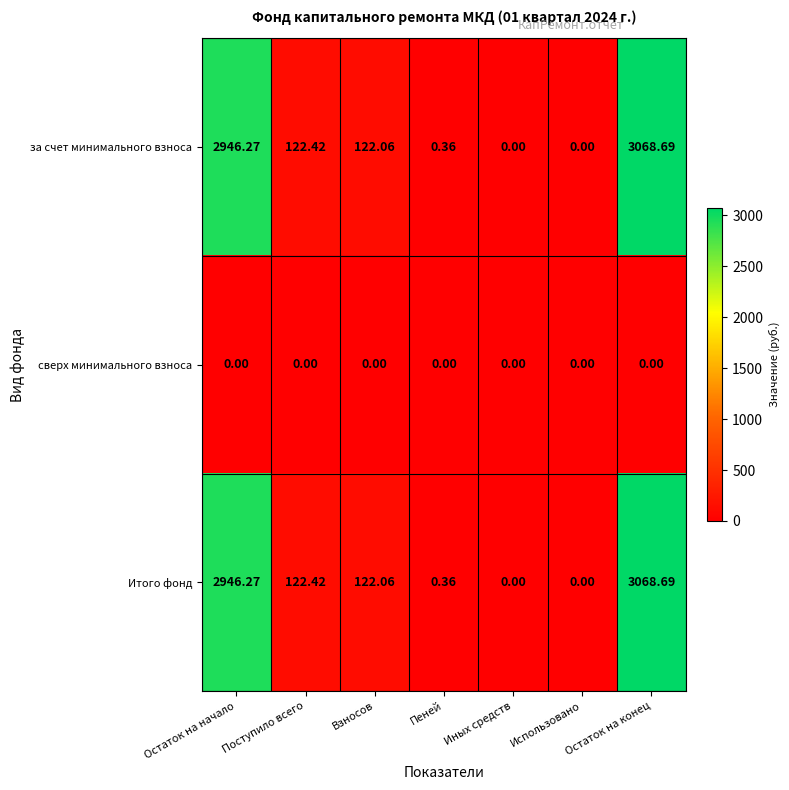

Which label corresponds to the largest value in the chart?

Остаток на конец